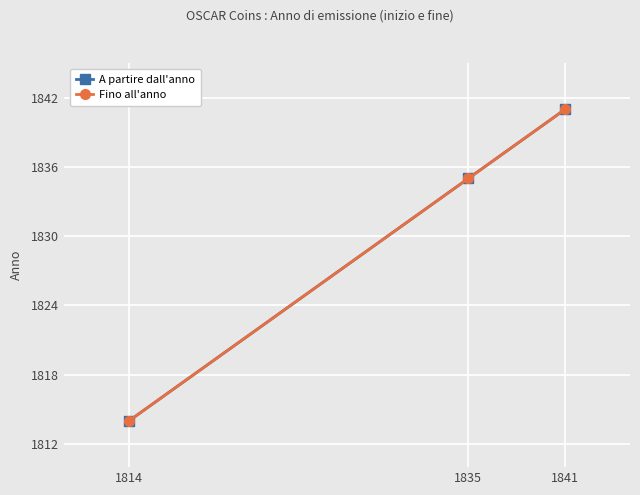

Does the chart have visible grid lines?

Yes